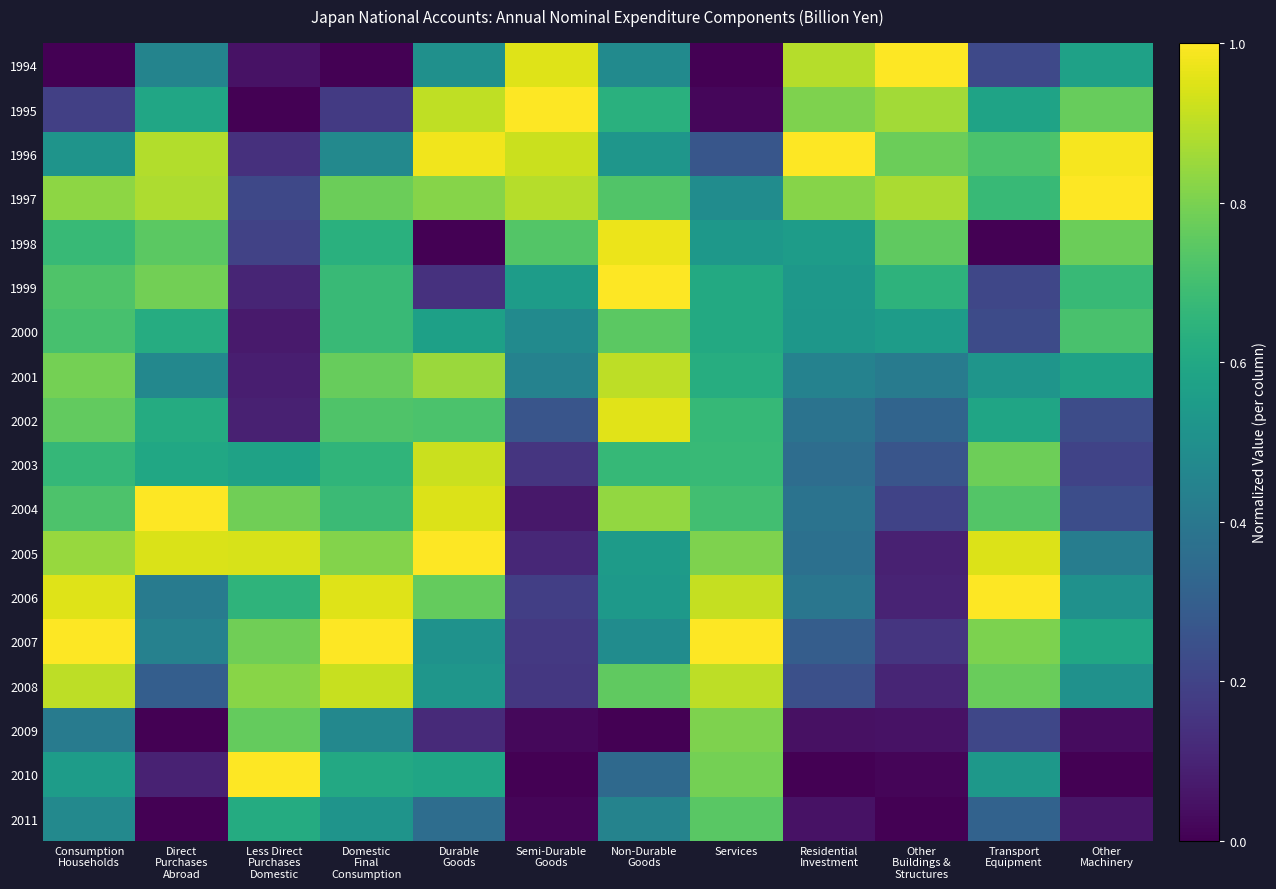

Reading left to right, extract all data points from this chart.

1994: Consumption
Households=0.0	Direct
Purchases
Abroad=0.4	Less Direct
Purchases
Domestic=0.0	Domestic
Final
Consumption=0.0	Durable
Goods=0.5	Semi-Durable
Goods=1.0	Non-Durable
Goods=0.5	Services=0.0	Residential
Investment=0.9	Other
Buildings &
Structures=1.0	Transport
Equipment=0.2	Other
Machinery=0.6
1995: Consumption
Households=0.2	Direct
Purchases
Abroad=0.6	Less Direct
Purchases
Domestic=0.0	Domestic
Final
Consumption=0.2	Durable
Goods=0.9	Semi-Durable
Goods=1.0	Non-Durable
Goods=0.6	Services=0.0	Residential
Investment=0.8	Other
Buildings &
Structures=0.9	Transport
Equipment=0.6	Other
Machinery=0.8
1996: Consumption
Households=0.5	Direct
Purchases
Abroad=0.9	Less Direct
Purchases
Domestic=0.1	Domestic
Final
Consumption=0.5	Durable
Goods=1.0	Semi-Durable
Goods=0.9	Non-Durable
Goods=0.5	Services=0.3	Residential
Investment=1.0	Other
Buildings &
Structures=0.8	Transport
Equipment=0.7	Other
Machinery=1.0
1997: Consumption
Households=0.8	Direct
Purchases
Abroad=0.9	Less Direct
Purchases
Domestic=0.2	Domestic
Final
Consumption=0.8	Durable
Goods=0.8	Semi-Durable
Goods=0.9	Non-Durable
Goods=0.7	Services=0.5	Residential
Investment=0.8	Other
Buildings &
Structures=0.9	Transport
Equipment=0.7	Other
Machinery=1.0
1998: Consumption
Households=0.7	Direct
Purchases
Abroad=0.7	Less Direct
Purchases
Domestic=0.2	Domestic
Final
Consumption=0.6	Durable
Goods=0.0	Semi-Durable
Goods=0.7	Non-Durable
Goods=1.0	Services=0.5	Residential
Investment=0.6	Other
Buildings &
Structures=0.8	Transport
Equipment=0.0	Other
Machinery=0.8
1999: Consumption
Households=0.7	Direct
Purchases
Abroad=0.8	Less Direct
Purchases
Domestic=0.1	Domestic
Final
Consumption=0.7	Durable
Goods=0.1	Semi-Durable
Goods=0.6	Non-Durable
Goods=1.0	Services=0.6	Residential
Investment=0.5	Other
Buildings &
Structures=0.6	Transport
Equipment=0.2	Other
Machinery=0.7
2000: Consumption
Households=0.7	Direct
Purchases
Abroad=0.6	Less Direct
Purchases
Domestic=0.1	Domestic
Final
Consumption=0.7	Durable
Goods=0.6	Semi-Durable
Goods=0.5	Non-Durable
Goods=0.7	Services=0.6	Residential
Investment=0.5	Other
Buildings &
Structures=0.6	Transport
Equipment=0.2	Other
Machinery=0.7
2001: Consumption
Households=0.8	Direct
Purchases
Abroad=0.5	Less Direct
Purchases
Domestic=0.1	Domestic
Final
Consumption=0.8	Durable
Goods=0.8	Semi-Durable
Goods=0.4	Non-Durable
Goods=0.9	Services=0.6	Residential
Investment=0.4	Other
Buildings &
Structures=0.4	Transport
Equipment=0.5	Other
Machinery=0.6
2002: Consumption
Households=0.8	Direct
Purchases
Abroad=0.6	Less Direct
Purchases
Domestic=0.1	Domestic
Final
Consumption=0.7	Durable
Goods=0.7	Semi-Durable
Goods=0.3	Non-Durable
Goods=1.0	Services=0.7	Residential
Investment=0.4	Other
Buildings &
Structures=0.3	Transport
Equipment=0.6	Other
Machinery=0.2
2003: Consumption
Households=0.7	Direct
Purchases
Abroad=0.6	Less Direct
Purchases
Domestic=0.6	Domestic
Final
Consumption=0.7	Durable
Goods=0.9	Semi-Durable
Goods=0.2	Non-Durable
Goods=0.7	Services=0.7	Residential
Investment=0.4	Other
Buildings &
Structures=0.3	Transport
Equipment=0.8	Other
Machinery=0.2
2004: Consumption
Households=0.7	Direct
Purchases
Abroad=1.0	Less Direct
Purchases
Domestic=0.8	Domestic
Final
Consumption=0.7	Durable
Goods=0.9	Semi-Durable
Goods=0.1	Non-Durable
Goods=0.8	Services=0.7	Residential
Investment=0.4	Other
Buildings &
Structures=0.2	Transport
Equipment=0.7	Other
Machinery=0.2
2005: Consumption
Households=0.8	Direct
Purchases
Abroad=0.9	Less Direct
Purchases
Domestic=0.9	Domestic
Final
Consumption=0.8	Durable
Goods=1.0	Semi-Durable
Goods=0.1	Non-Durable
Goods=0.5	Services=0.8	Residential
Investment=0.4	Other
Buildings &
Structures=0.1	Transport
Equipment=0.9	Other
Machinery=0.4
2006: Consumption
Households=1.0	Direct
Purchases
Abroad=0.4	Less Direct
Purchases
Domestic=0.6	Domestic
Final
Consumption=1.0	Durable
Goods=0.8	Semi-Durable
Goods=0.2	Non-Durable
Goods=0.5	Services=0.9	Residential
Investment=0.4	Other
Buildings &
Structures=0.1	Transport
Equipment=1.0	Other
Machinery=0.5
2007: Consumption
Households=1.0	Direct
Purchases
Abroad=0.4	Less Direct
Purchases
Domestic=0.8	Domestic
Final
Consumption=1.0	Durable
Goods=0.5	Semi-Durable
Goods=0.2	Non-Durable
Goods=0.5	Services=1.0	Residential
Investment=0.3	Other
Buildings &
Structures=0.2	Transport
Equipment=0.8	Other
Machinery=0.6
2008: Consumption
Households=0.9	Direct
Purchases
Abroad=0.3	Less Direct
Purchases
Domestic=0.8	Domestic
Final
Consumption=0.9	Durable
Goods=0.5	Semi-Durable
Goods=0.2	Non-Durable
Goods=0.8	Services=0.9	Residential
Investment=0.2	Other
Buildings &
Structures=0.1	Transport
Equipment=0.8	Other
Machinery=0.5
2009: Consumption
Households=0.4	Direct
Purchases
Abroad=0.0	Less Direct
Purchases
Domestic=0.8	Domestic
Final
Consumption=0.5	Durable
Goods=0.1	Semi-Durable
Goods=0.0	Non-Durable
Goods=0.0	Services=0.8	Residential
Investment=0.0	Other
Buildings &
Structures=0.0	Transport
Equipment=0.2	Other
Machinery=0.0
2010: Consumption
Households=0.6	Direct
Purchases
Abroad=0.1	Less Direct
Purchases
Domestic=1.0	Domestic
Final
Consumption=0.6	Durable
Goods=0.6	Semi-Durable
Goods=0.0	Non-Durable
Goods=0.3	Services=0.8	Residential
Investment=0.0	Other
Buildings &
Structures=0.0	Transport
Equipment=0.5	Other
Machinery=0.0
2011: Consumption
Households=0.5	Direct
Purchases
Abroad=0.0	Less Direct
Purchases
Domestic=0.6	Domestic
Final
Consumption=0.5	Durable
Goods=0.4	Semi-Durable
Goods=0.0	Non-Durable
Goods=0.4	Services=0.7	Residential
Investment=0.0	Other
Buildings &
Structures=0.0	Transport
Equipment=0.3	Other
Machinery=0.1